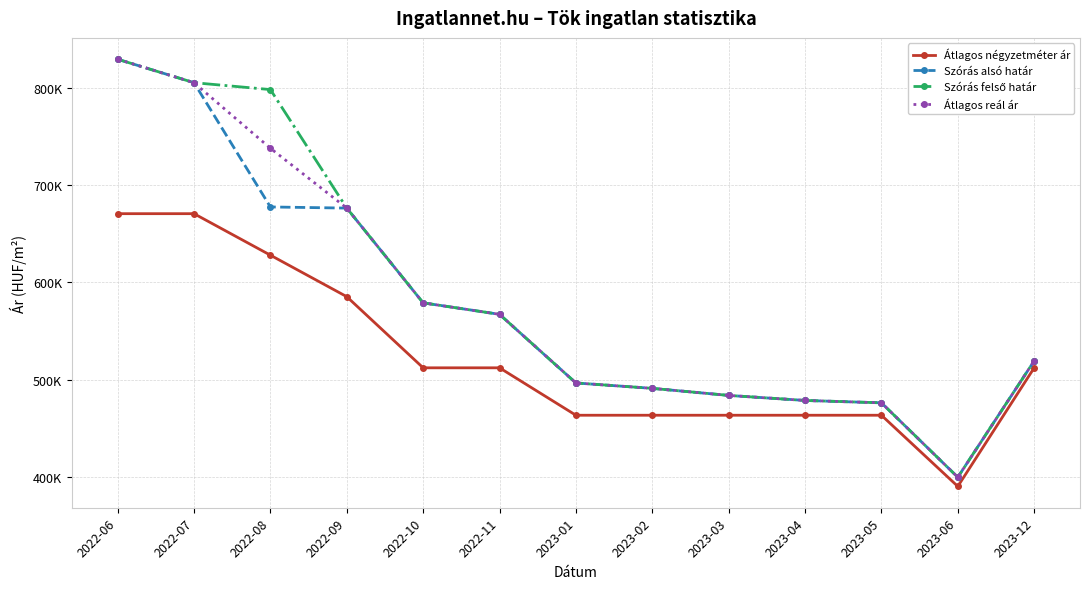

Where is Szórás alsó határ nearest to the value 614611?

2022-10